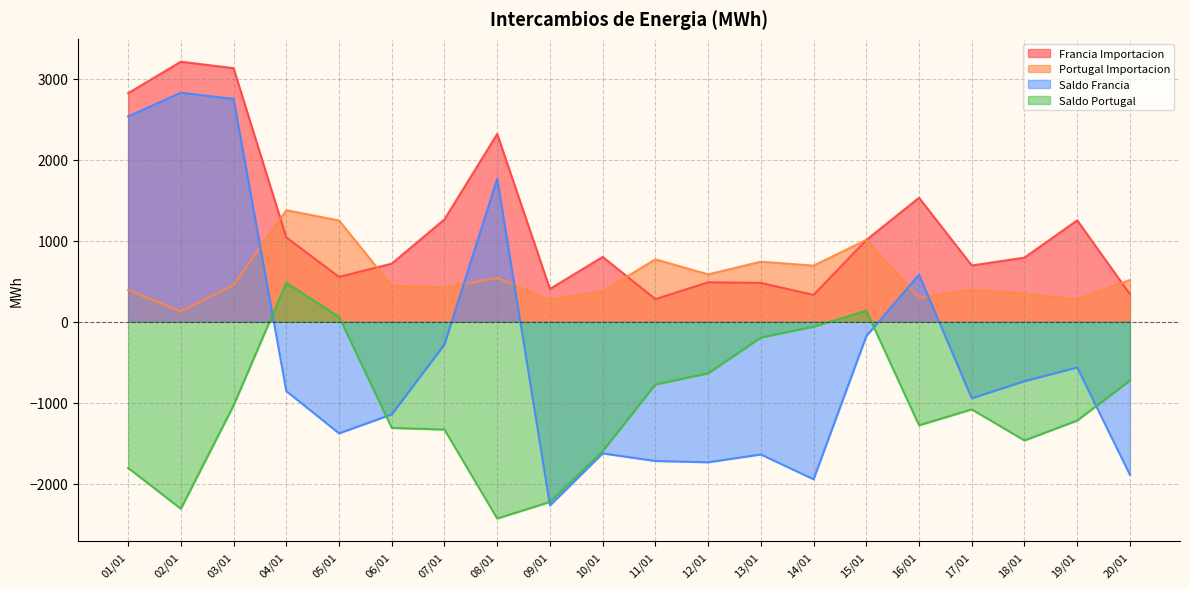

Which label corresponds to the smallest value in the chart?

08/01